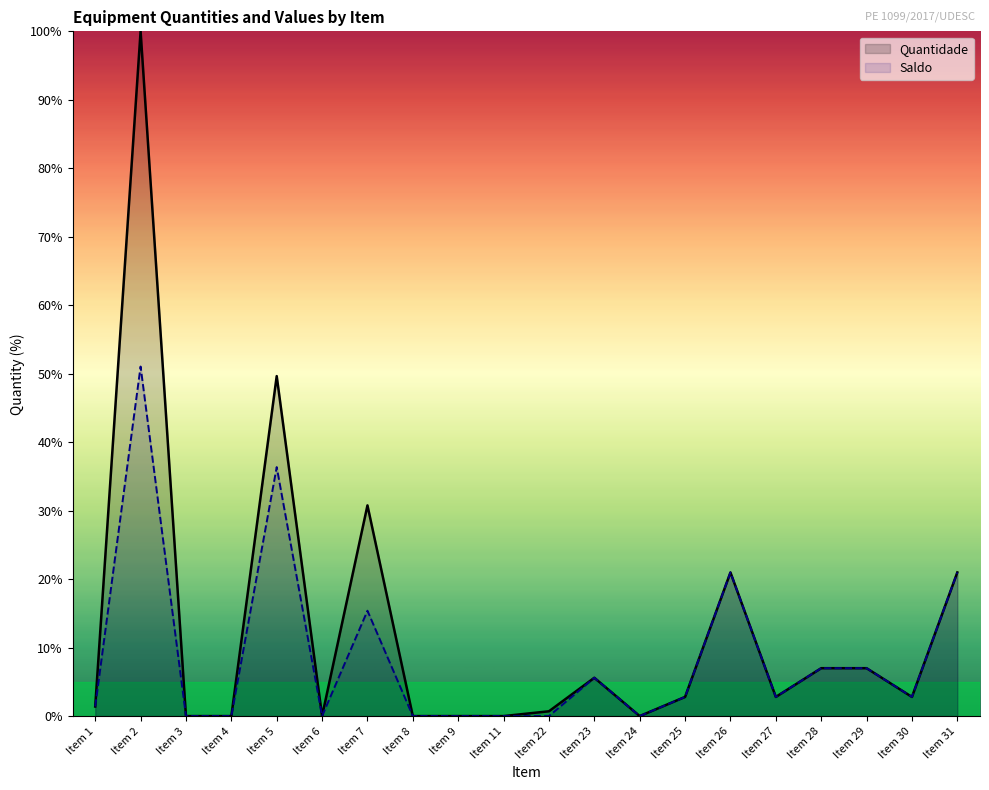

What is the sum of the Quantidade values at Item 5 and Item 29?

56.6